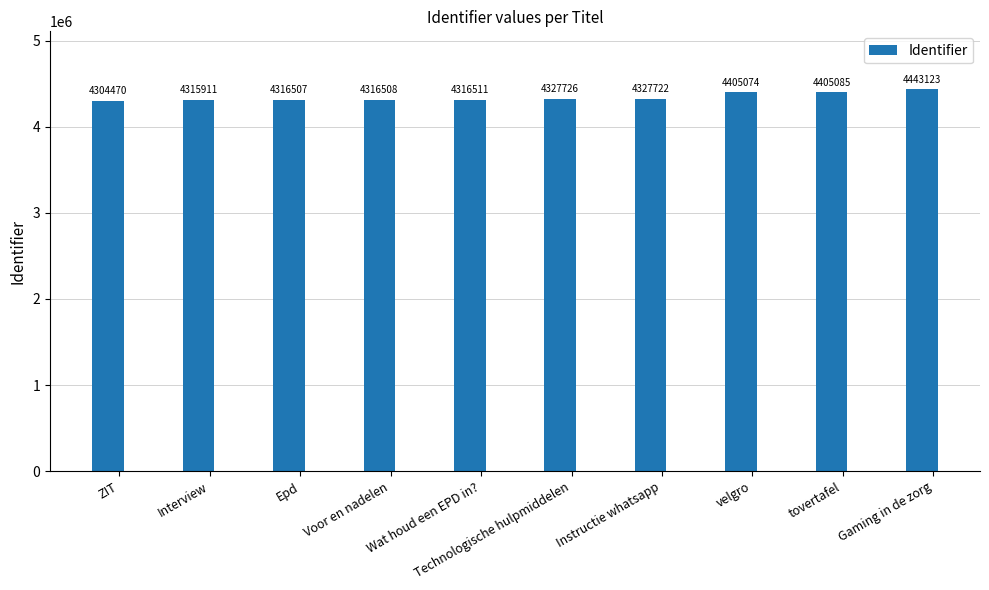

What is the smallest value displayed?

4304470